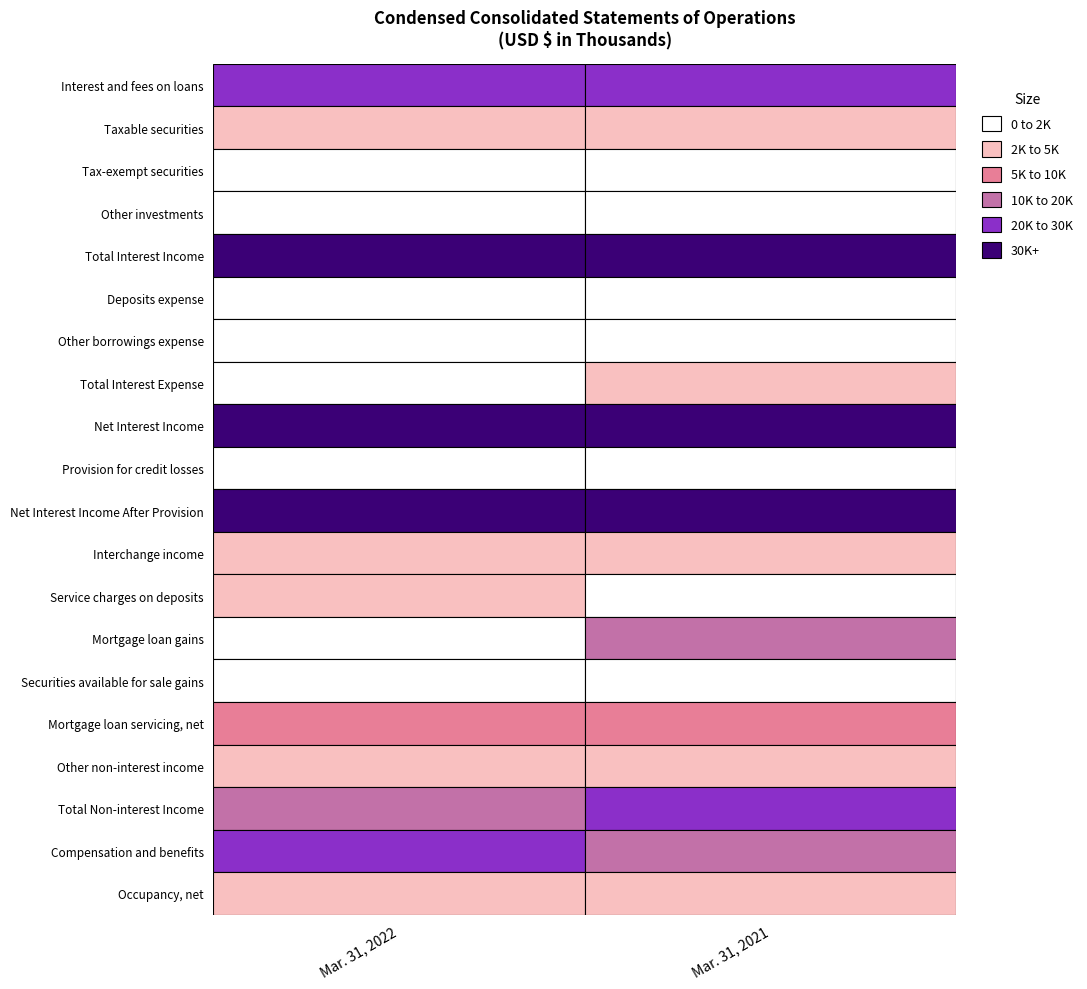

Which series has the largest total across all categories?

Total Interest Income